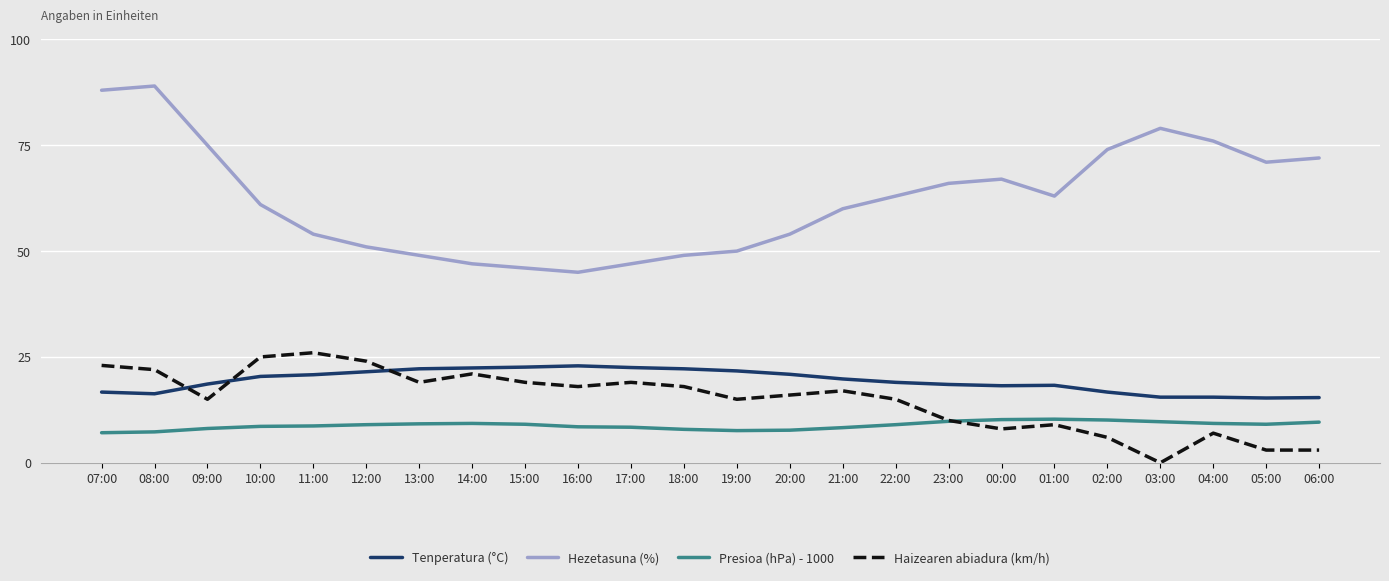

What is the minimum value for Tenperatura (°C)?

15.3